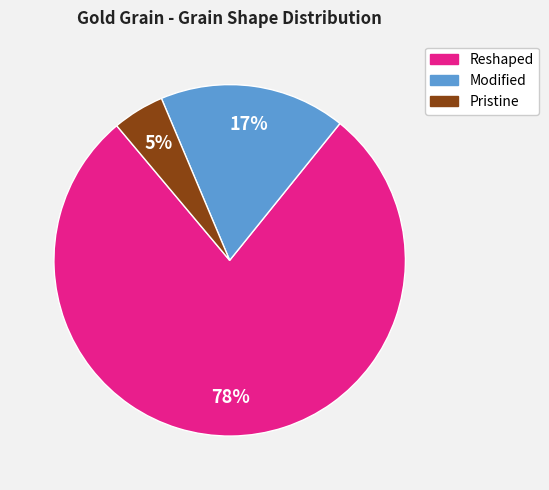

Rank the categories by value from lowest to highest.

Pristine, Modified, Reshaped